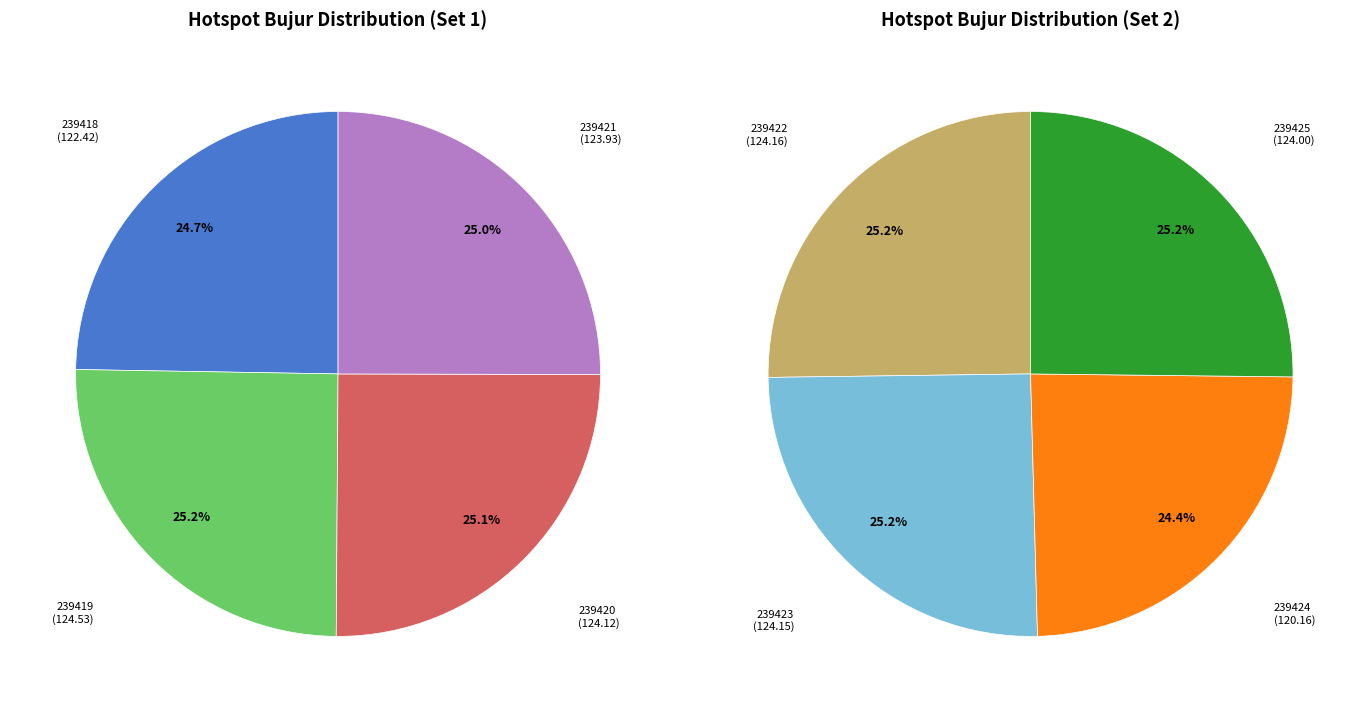

Is the sum of 239422 and 239420 greater than half?

No